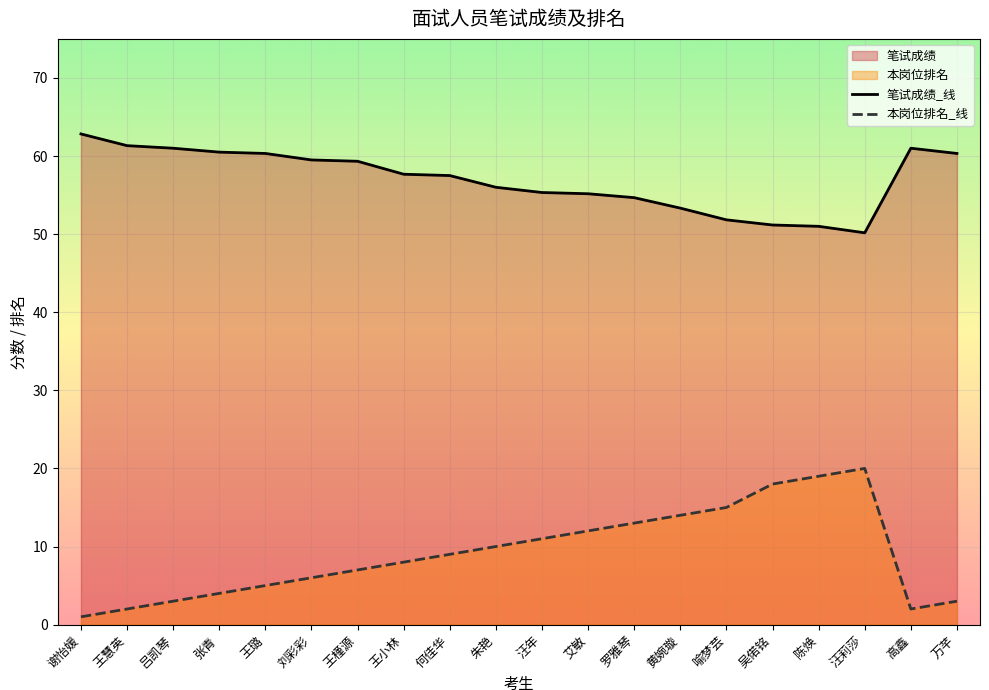

What is the label of the 13th point from the right?

王小林